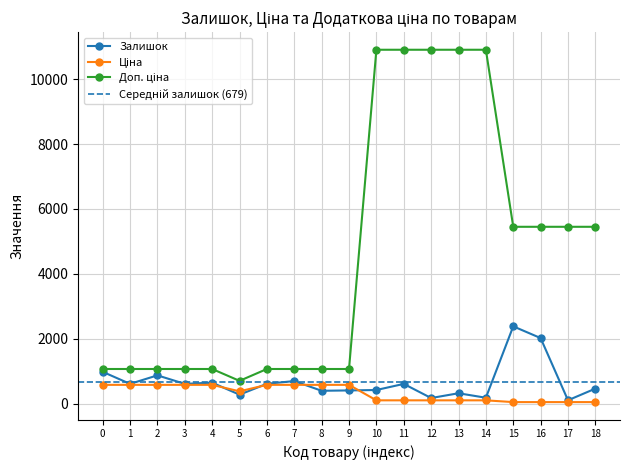

What is the value of the Залишок point at the 4th from the left?

616.0